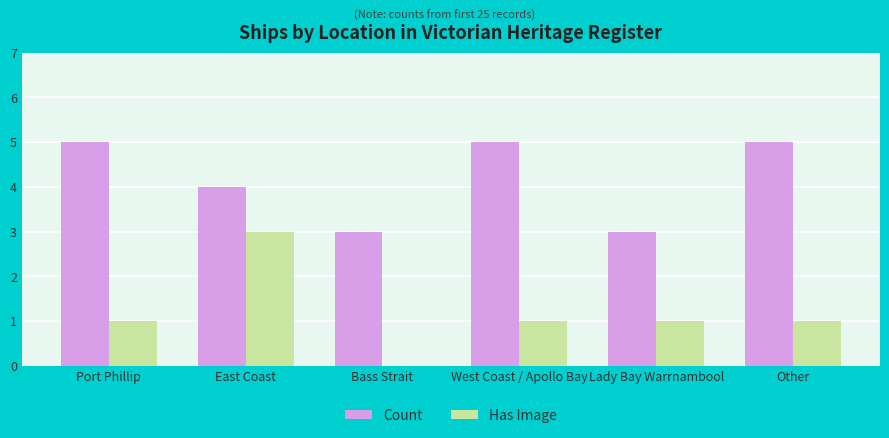

Between Port Phillip and Lady Bay Warrnambool, which series saw the biggest shift?

Count